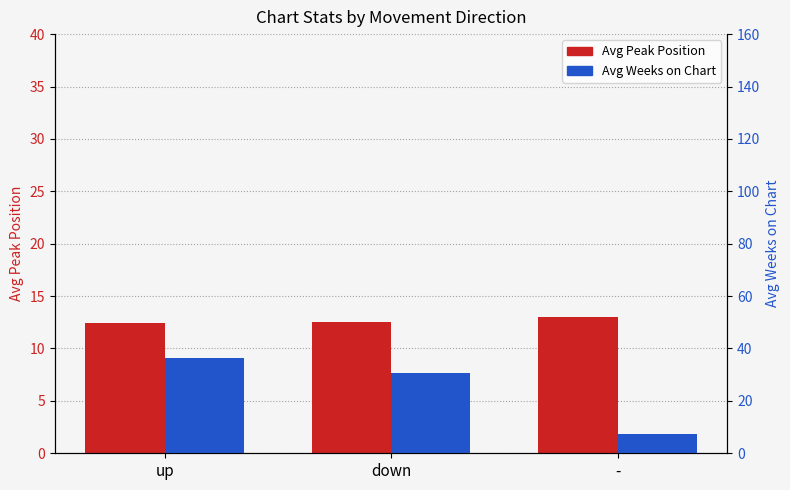

At which category is the sum across all series the highest?

up